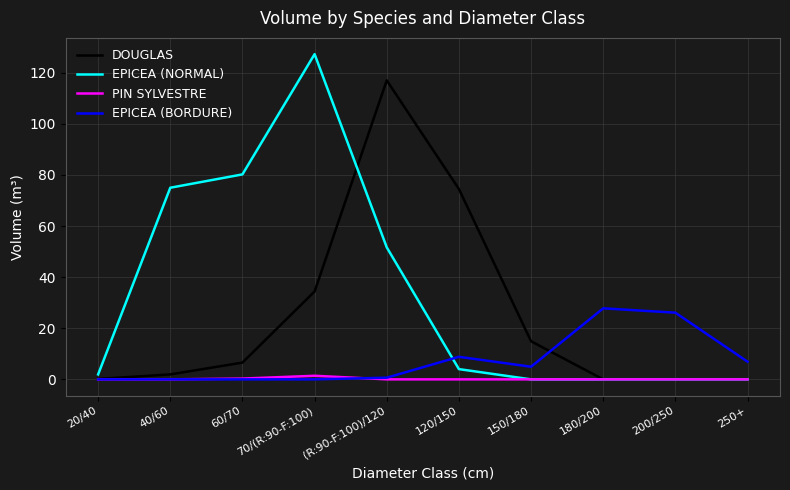

Between which two adjacent categories do EPICEA (BORDURE) and EPICEA (NORMAL) first intersect?

(R:90-F:100)/120 and 120/150